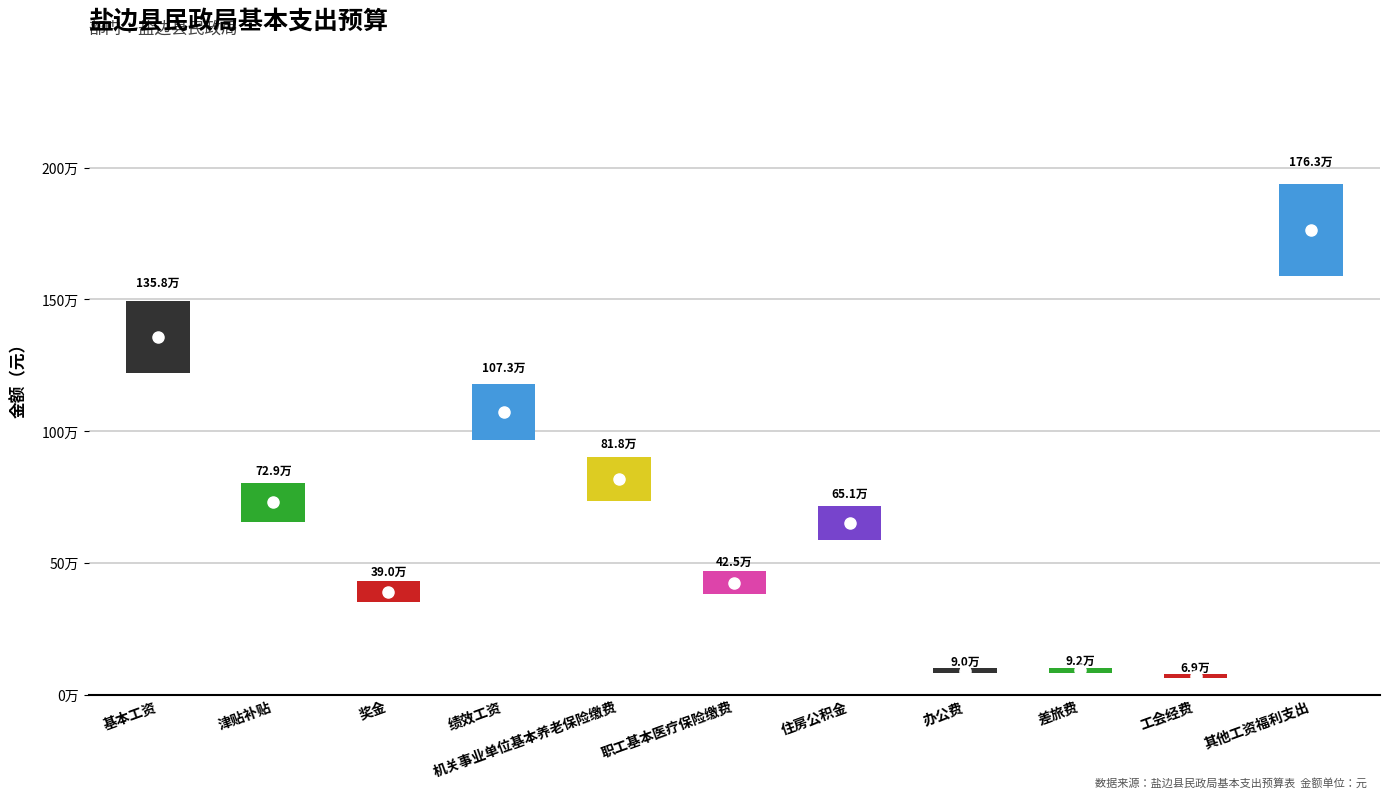

How many series are shown in this chart?

2